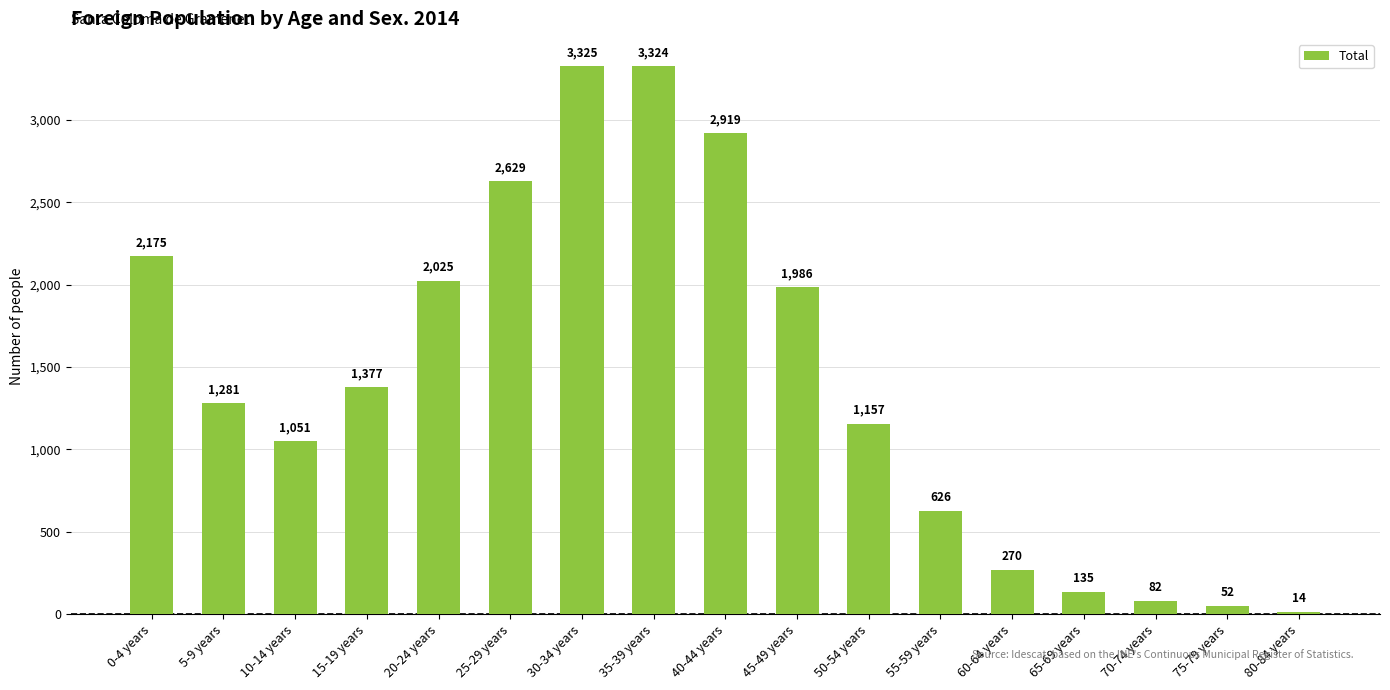

Approximately how many times larger is the value at 5-9 years compared to 0-4 years?

0.6